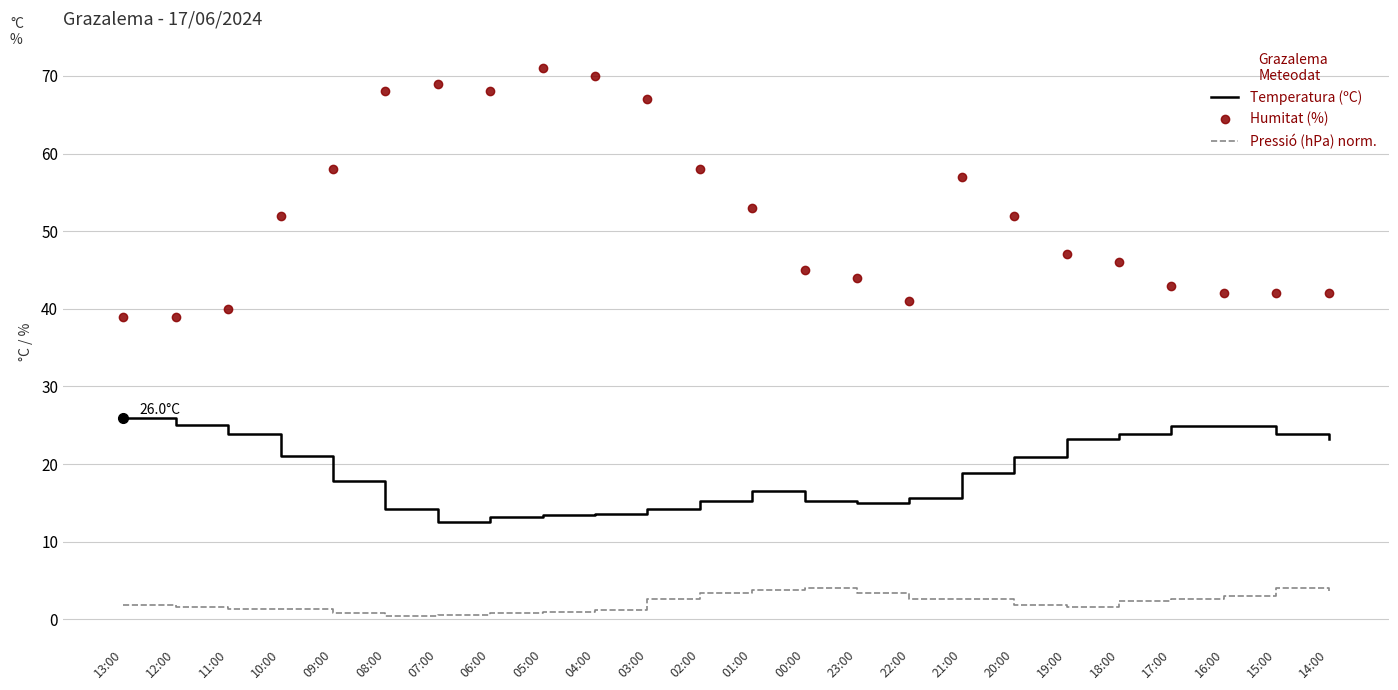

What is the difference between the maximum and minimum values in the Temperatura (ºC) series?

13.5